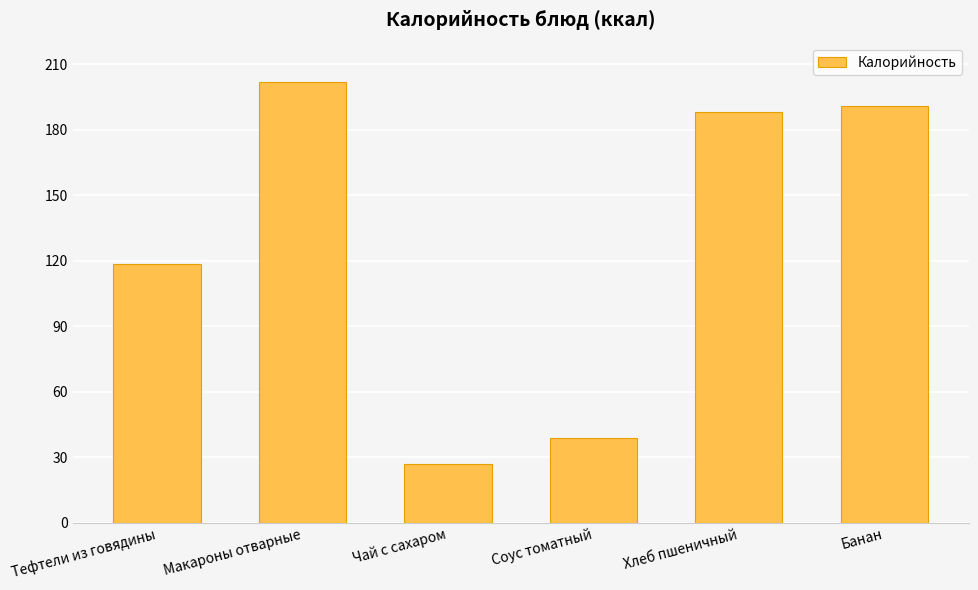

What is the average value?

127.5